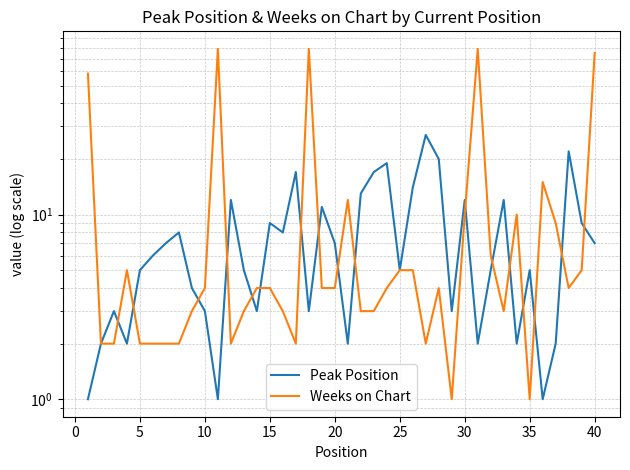

Which series has the widest spread of values?

Weeks on Chart